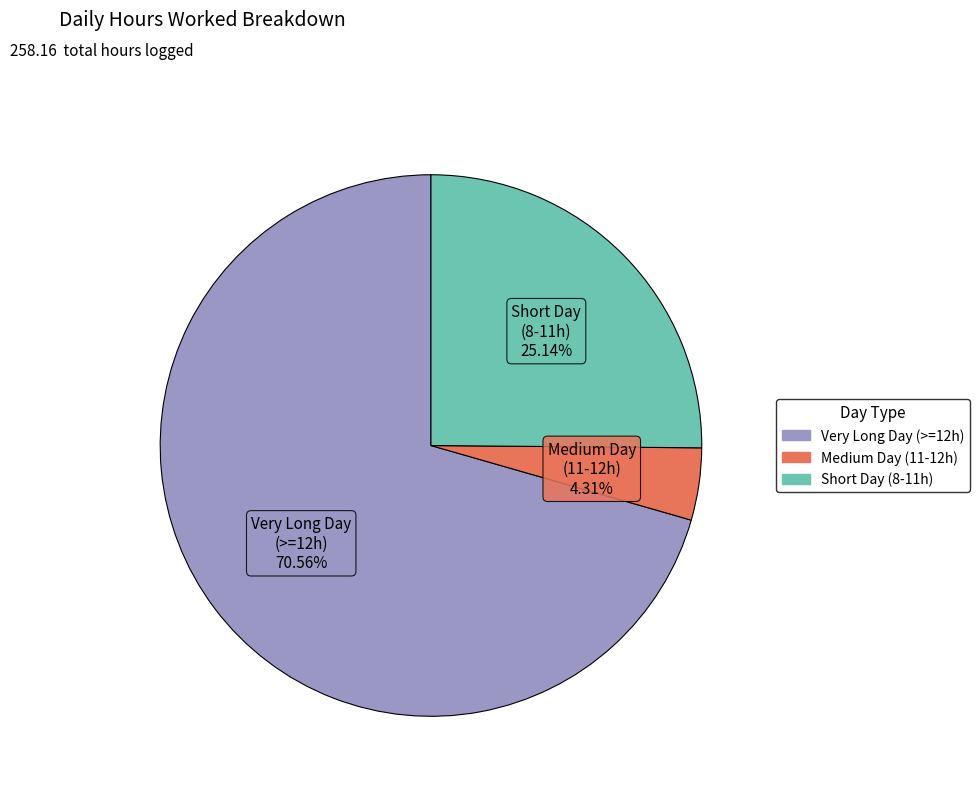

Is there a majority slice in this chart?

Yes